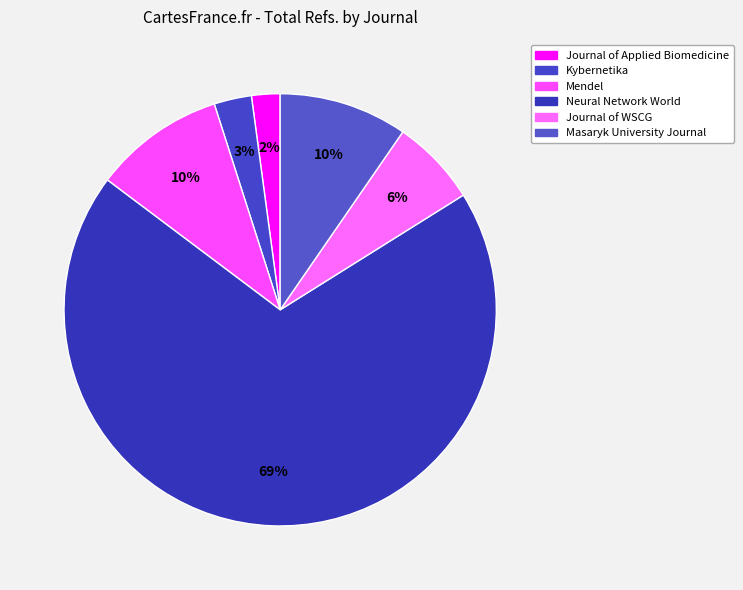

What percentage is the Masaryk University Journal slice, to the nearest percent?

10%